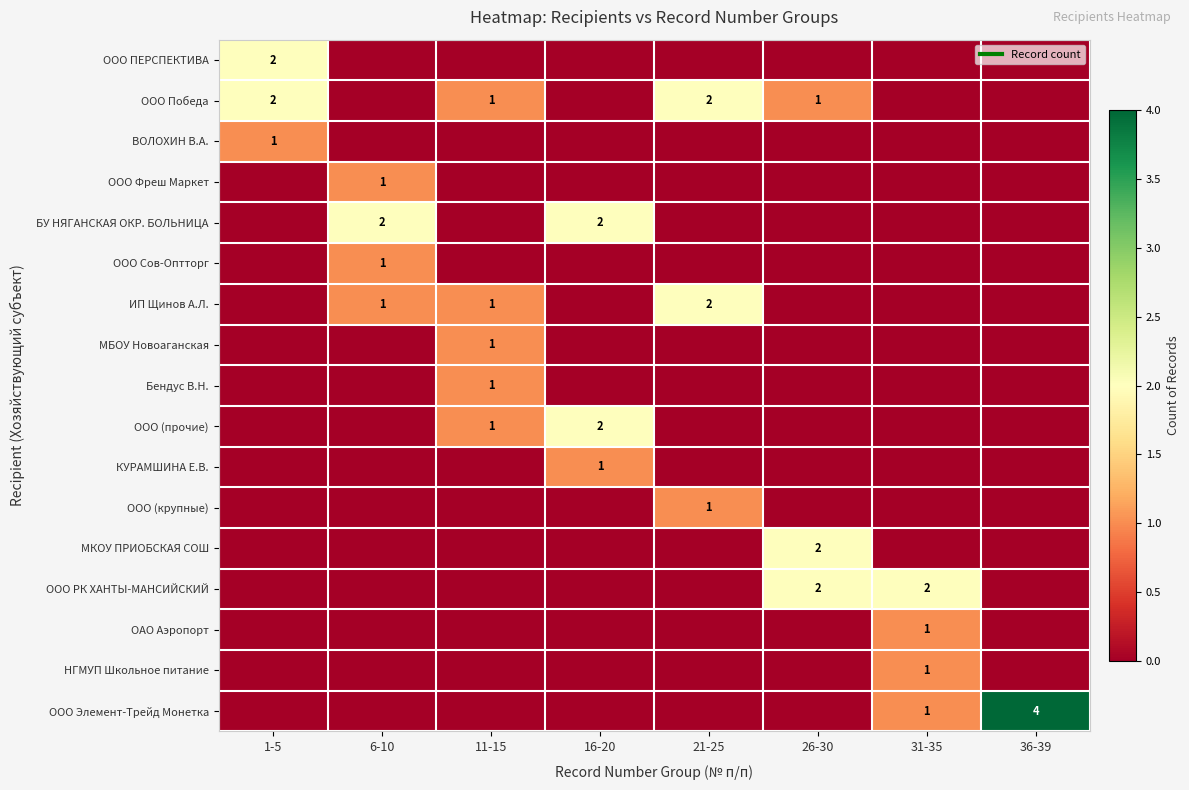

Is the value of ООО Элемент-Трейд Монетка at 1-5 greater than the value of ООО Победа at 26-30?

No